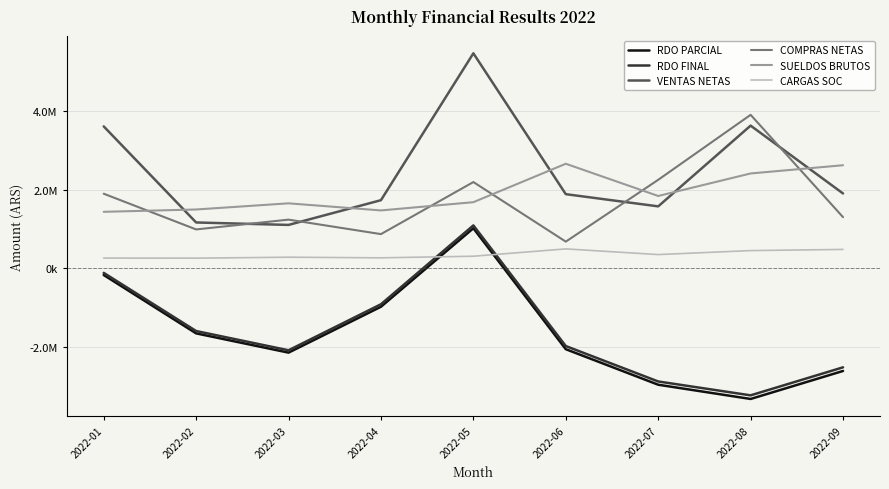

Which series has the largest total across all categories?

VENTAS NETAS